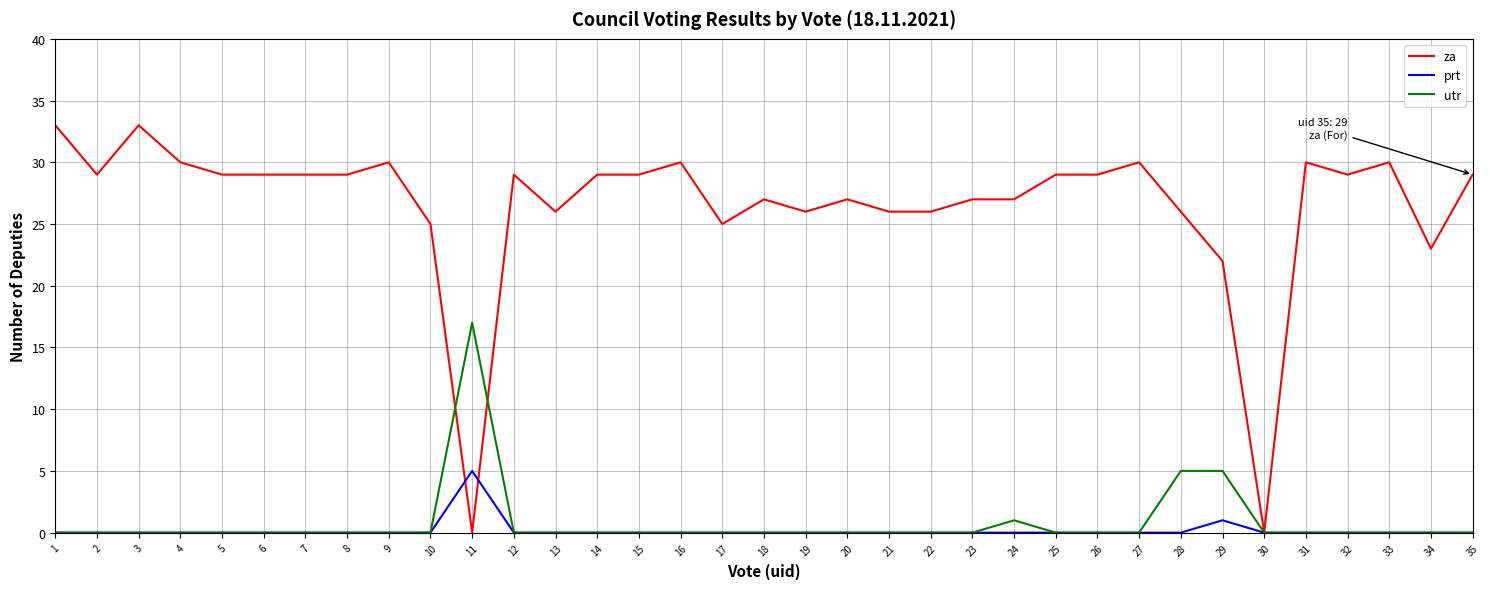

What is the sum of all za values?

927